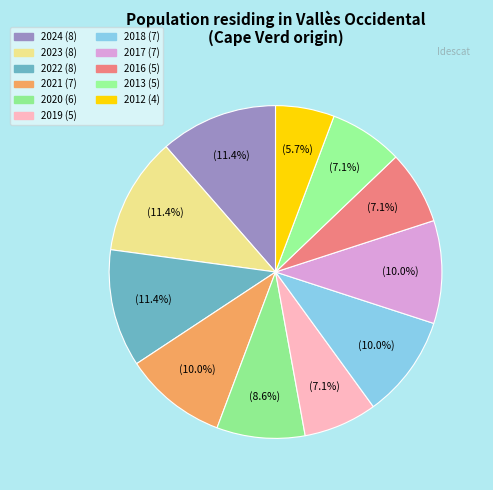

How many segments does this pie chart have?

11